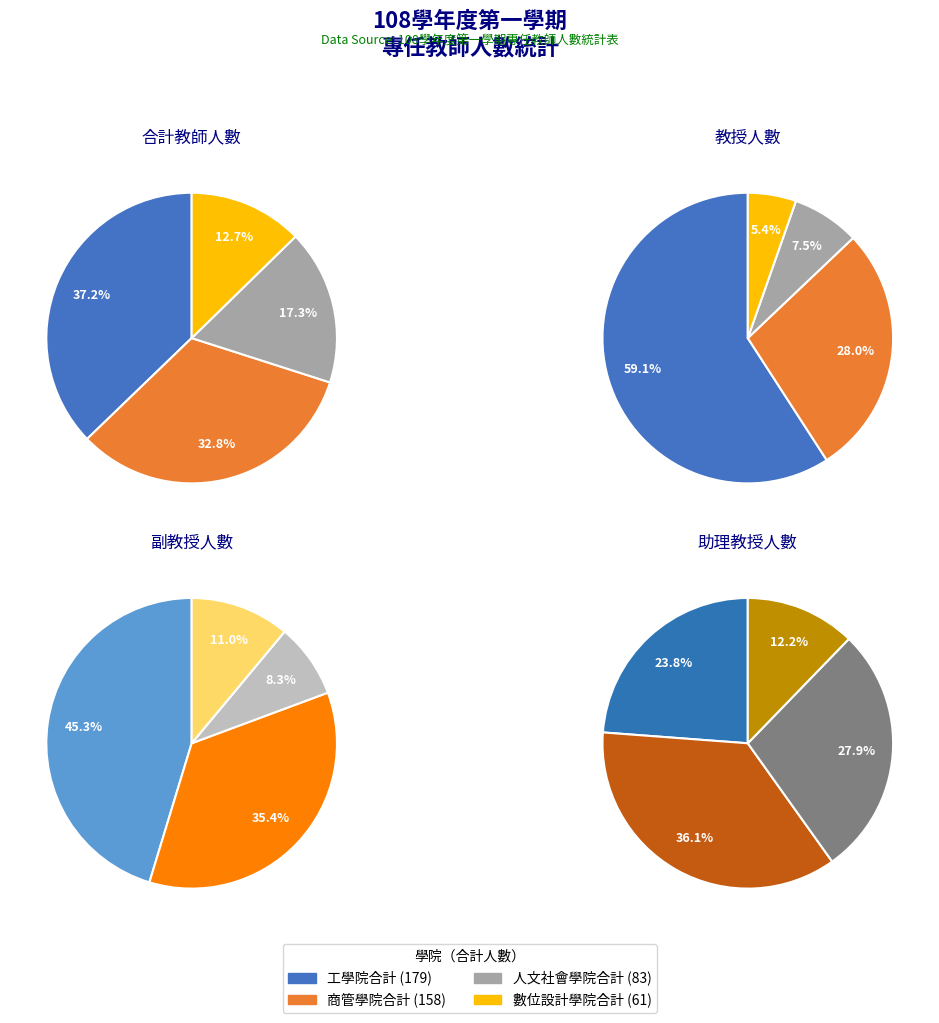

To the nearest percent, what is the combined percentage of 數位設計學院合計 and 商管學院合計?

46%